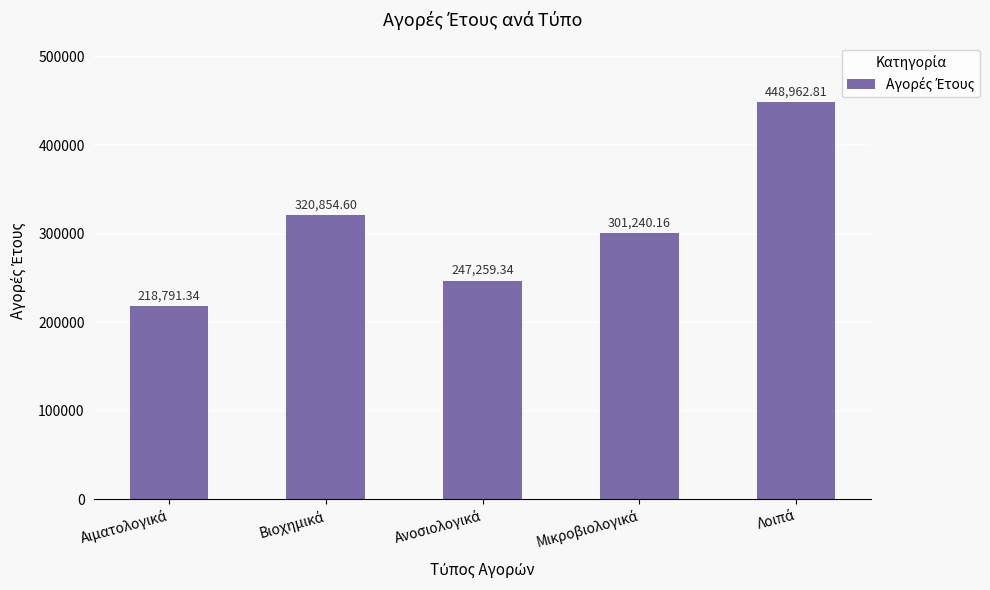

What is the difference between the second highest and second lowest values?

73595.3